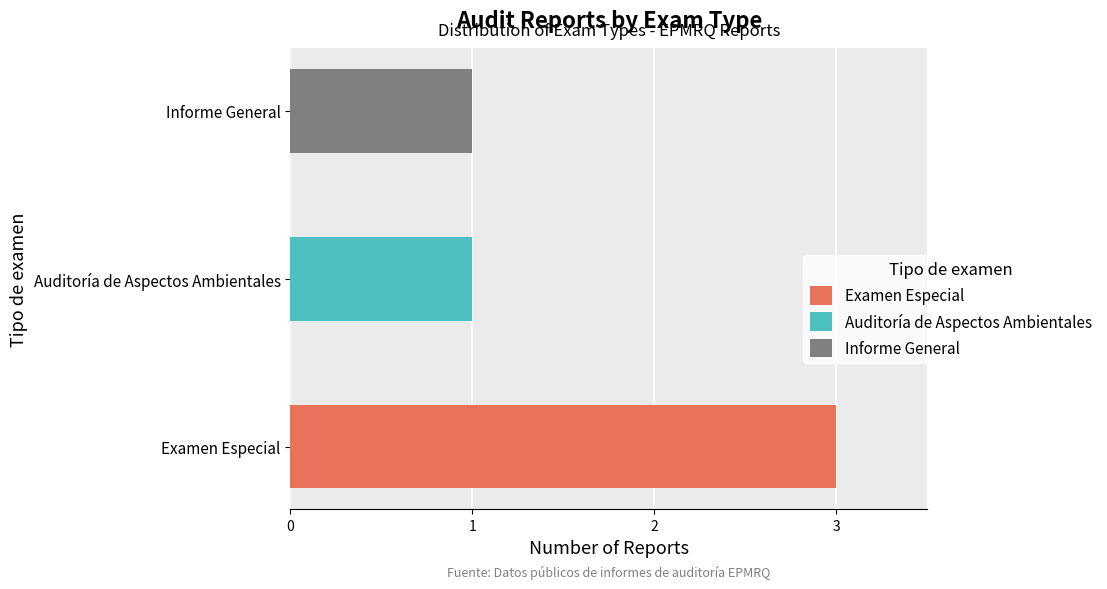

Reading left to right, what are all the values shown in this chart?

3	1	1